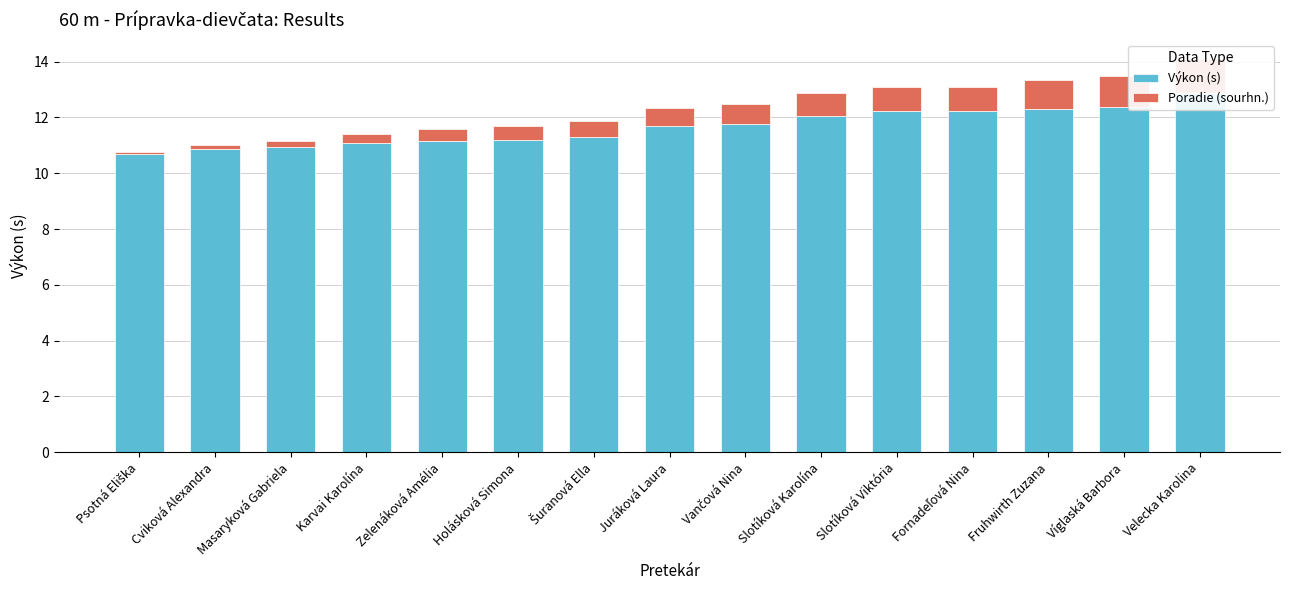

What is the sum of the Poradie (sourhn.) values at Psotná Eliška and Víglaská Barbora?

1.2